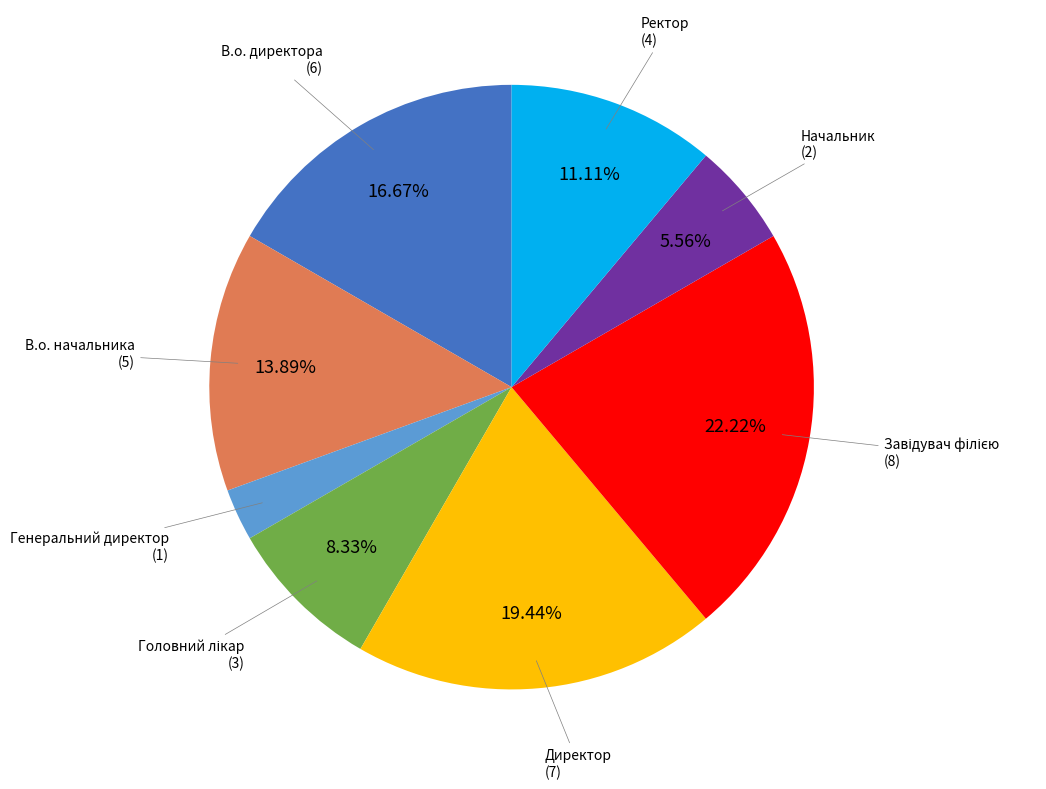

To the nearest percent, what is the average slice percentage?

12%